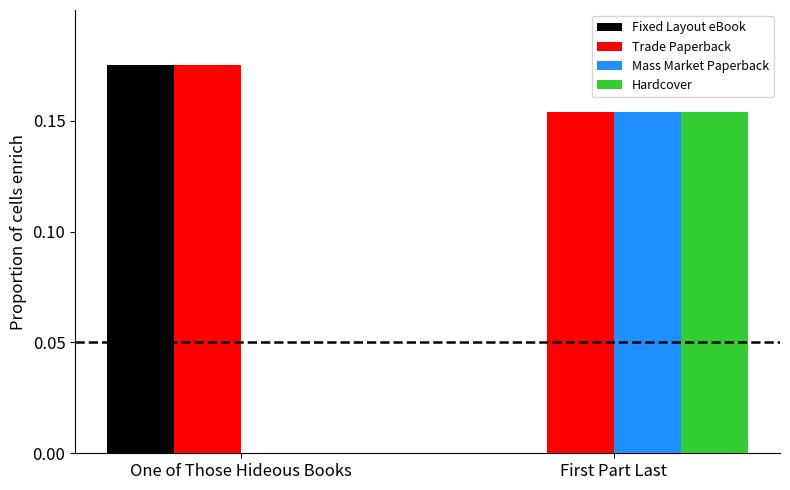

Which category has the highest value across all series?

One of Those Hideous Books